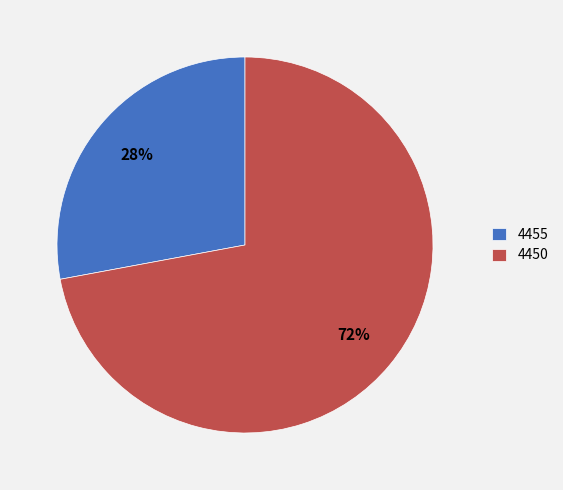

Is it true that 4450 is 72% of the pie?

True